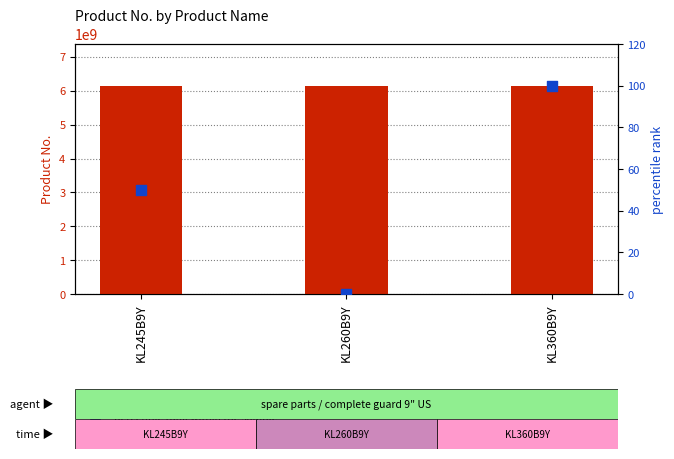

Which series reaches the minimum Y coordinate?

percentile rank within the sample